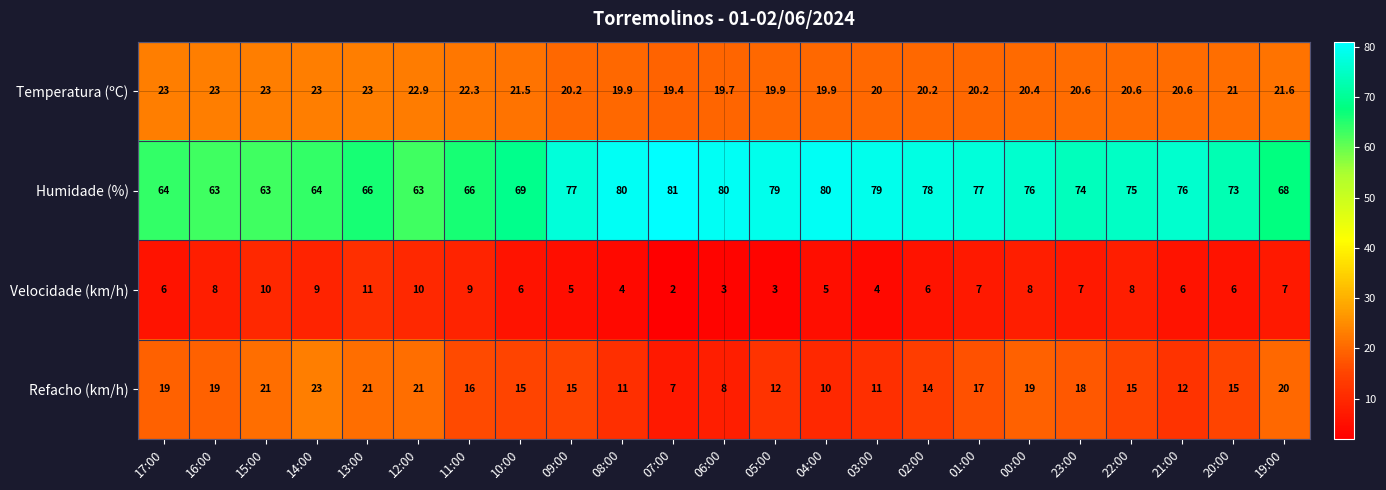

At 13:00, list the series in order from smallest to largest.

Velocidade (km/h), Refacho (km/h), Temperatura (ºC), Humidade (%)